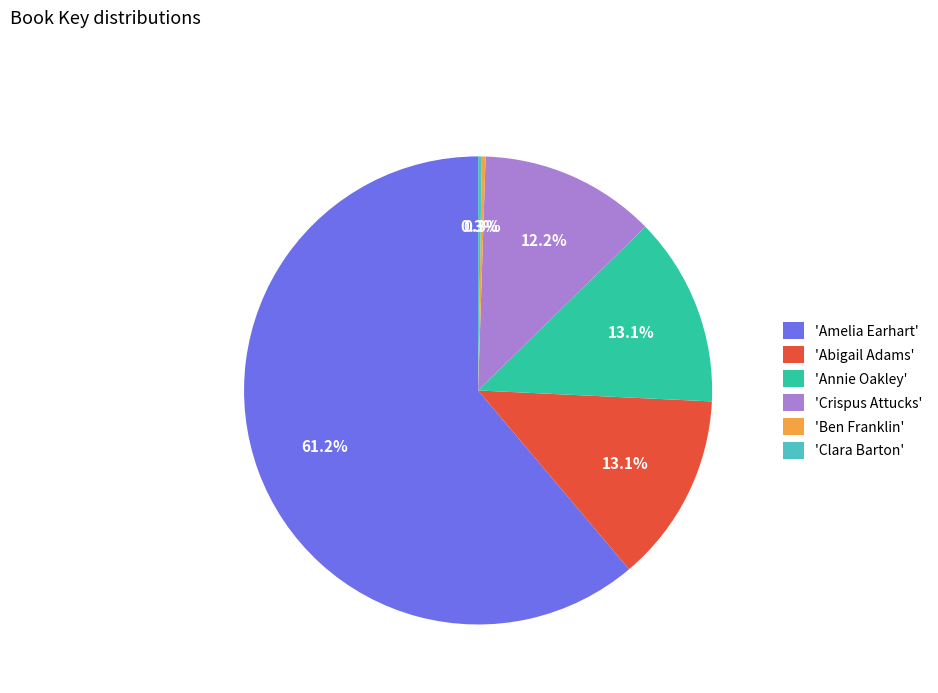

What is the majority slice?

'Amelia Earhart'